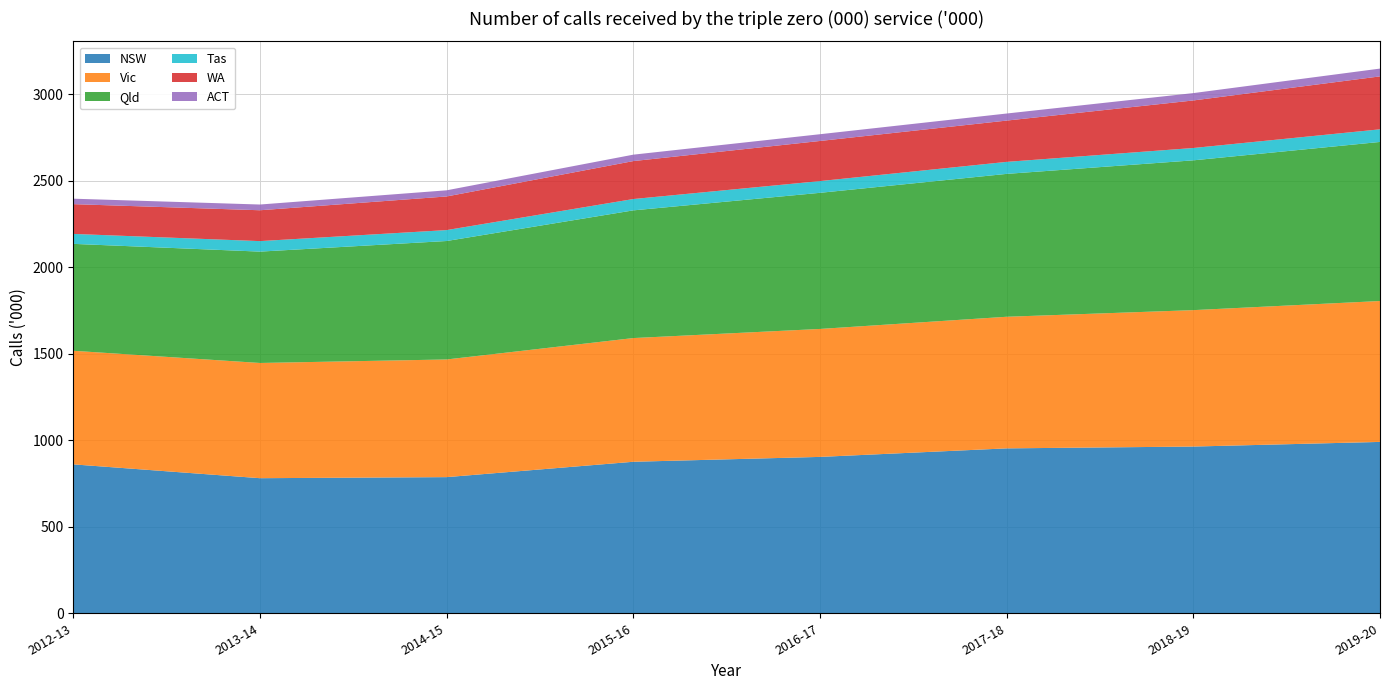

Reading right to left, list all the values displayed in this chart.

NSW: 2019-20=990.1	2018-19=963.3	2017-18=952.8	2016-17=903.5	2015-16=875.4	2014-15=786.6	2013-14=780.5	2012-13=860.4
Vic: 2019-20=814.1	2018-19=788.2	2017-18=760.4	2016-17=739.3	2015-16=714.7	2014-15=679.9	2013-14=665.7	2012-13=656.3
Qld: 2019-20=919.1	2018-19=865.5	2017-18=825.5	2016-17=786.5	2015-16=737.8	2014-15=684.4	2013-14=643.4	2012-13=617.7
Tas: 2019-20=72.9	2018-19=71.3	2017-18=69.4	2016-17=67.8	2015-16=65.5	2014-15=63.1	2013-14=60.7	2012-13=57.5
WA: 2019-20=305.9	2018-19=274.7	2017-18=238.6	2016-17=231.8	2015-16=219.3	2014-15=194.3	2013-14=178.3	2012-13=172.0
ACT: 2019-20=45.0	2018-19=42.5	2017-18=40.8	2016-17=39.0	2015-16=37.1	2014-15=35.5	2013-14=33.1	2012-13=31.5